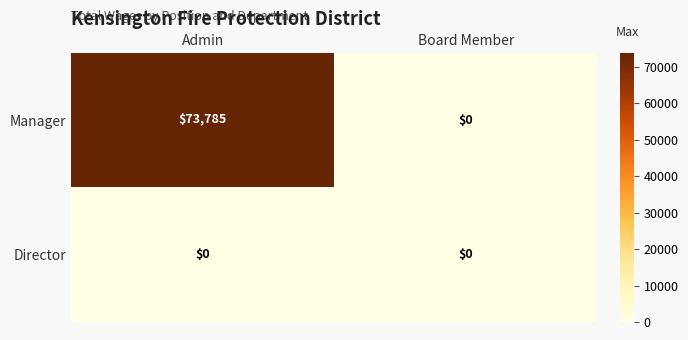

What is the greatest value displayed?

73785